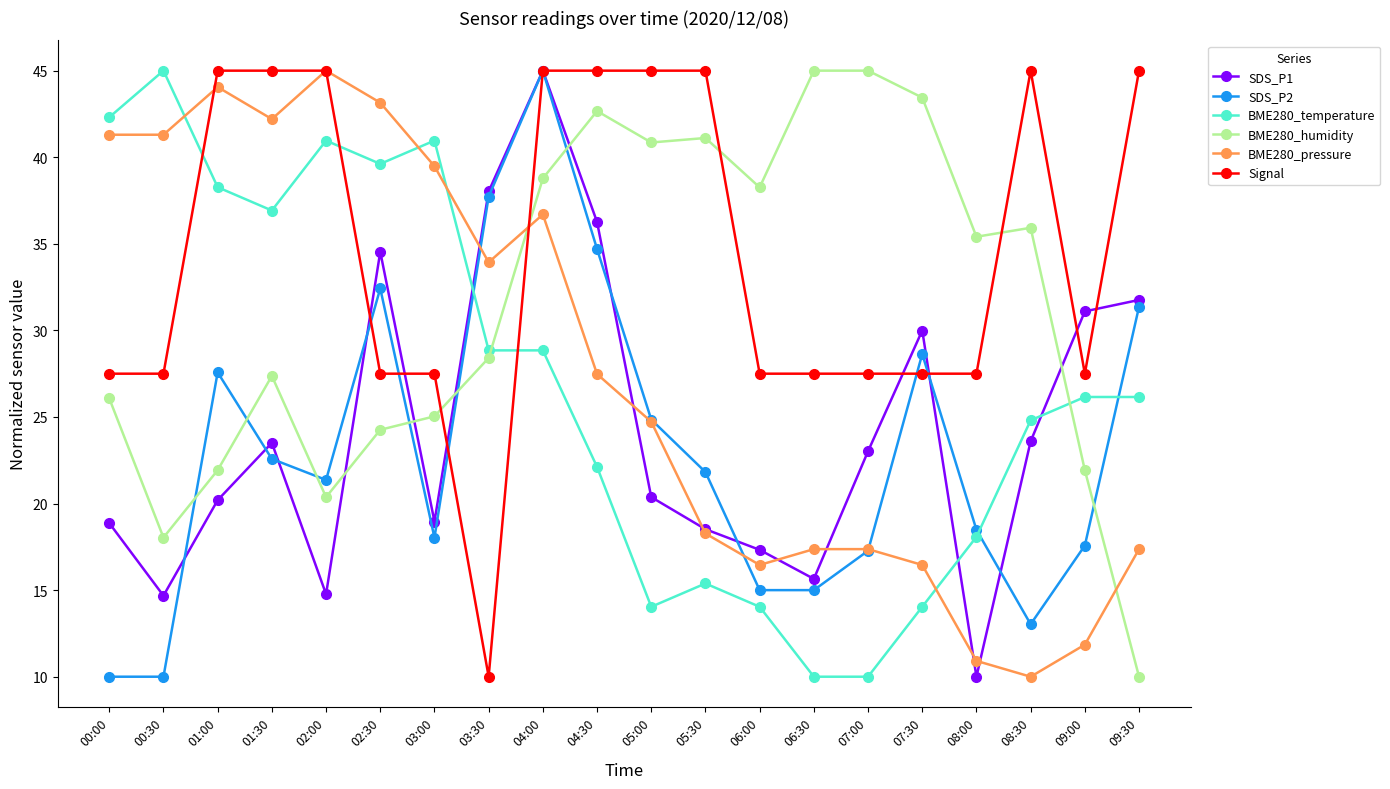

Is this an area chart (filled region under the line)?

No